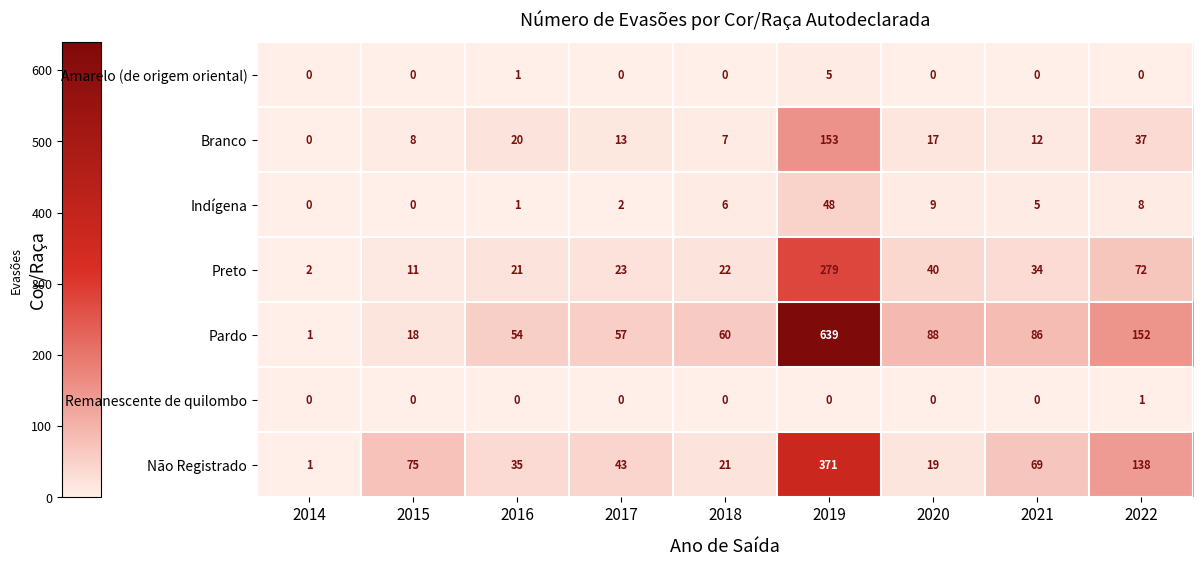

At which label does Pardo reach its minimum?

2014